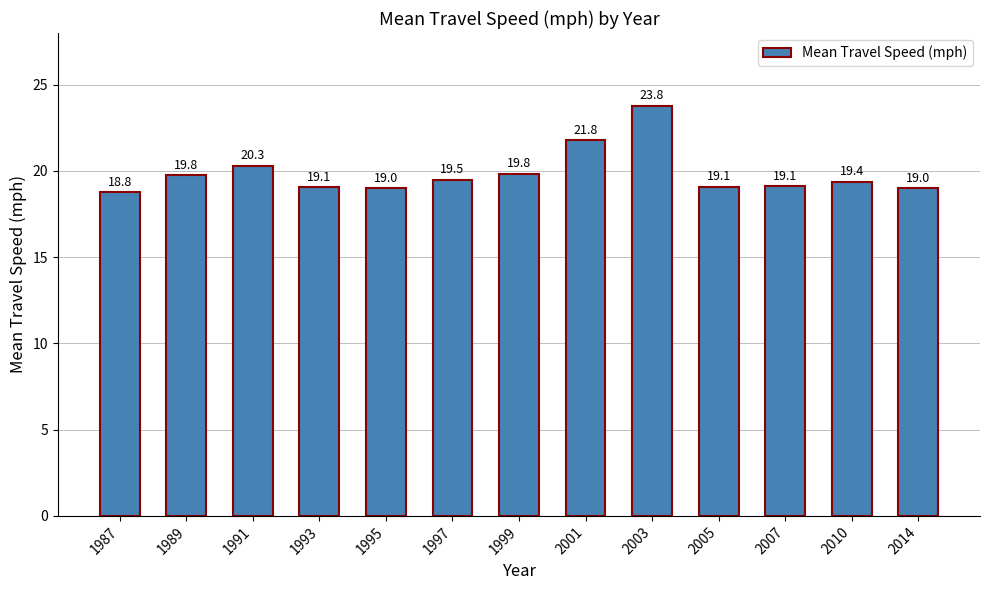

Which label corresponds to the largest value in the chart?

2003